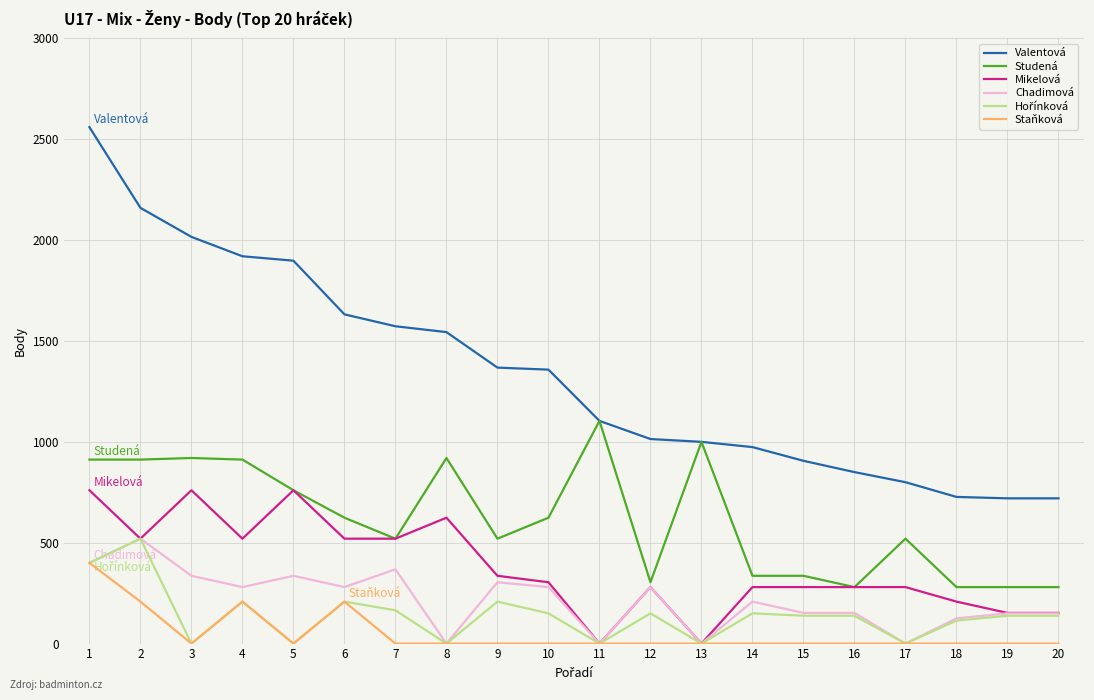

Which series changed the most between 5 and 16?

Valentová